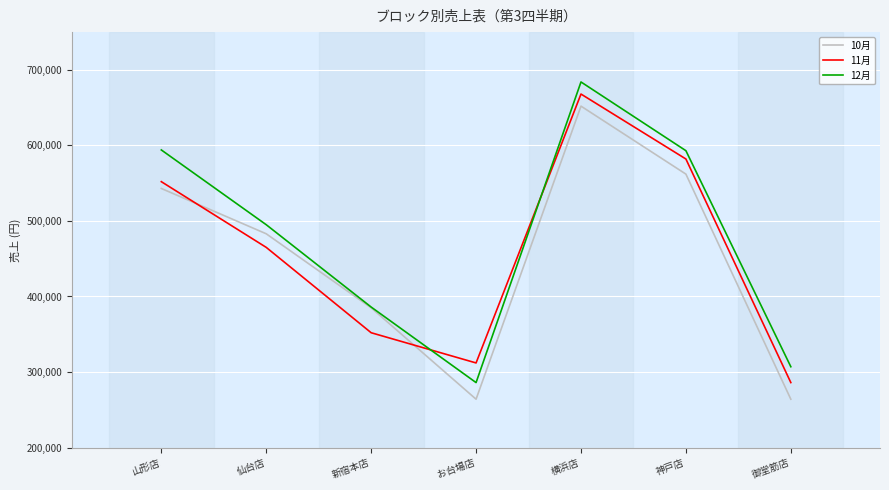

Count the number of data series in this chart.

3